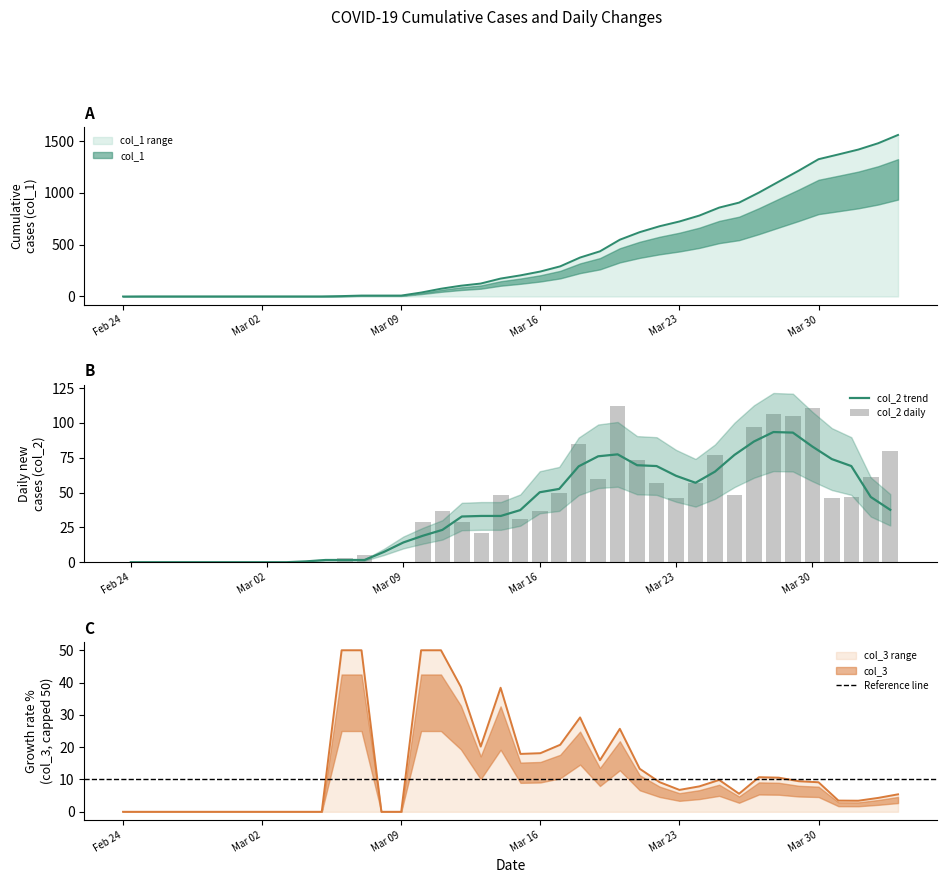

What is the maximum value for col_1?

1559